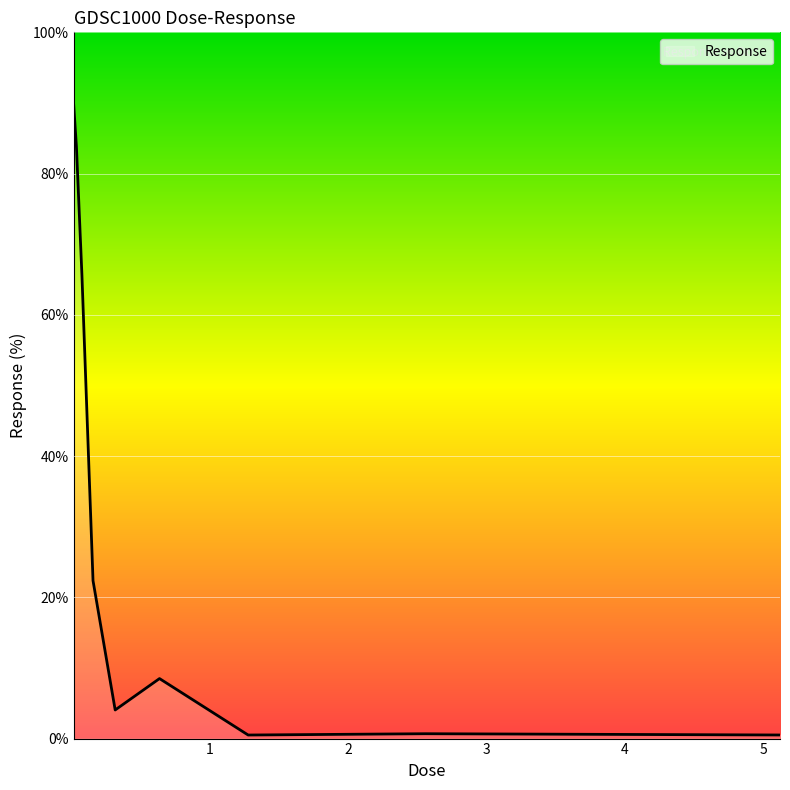

What is the maximum value shown in the chart?

89.9